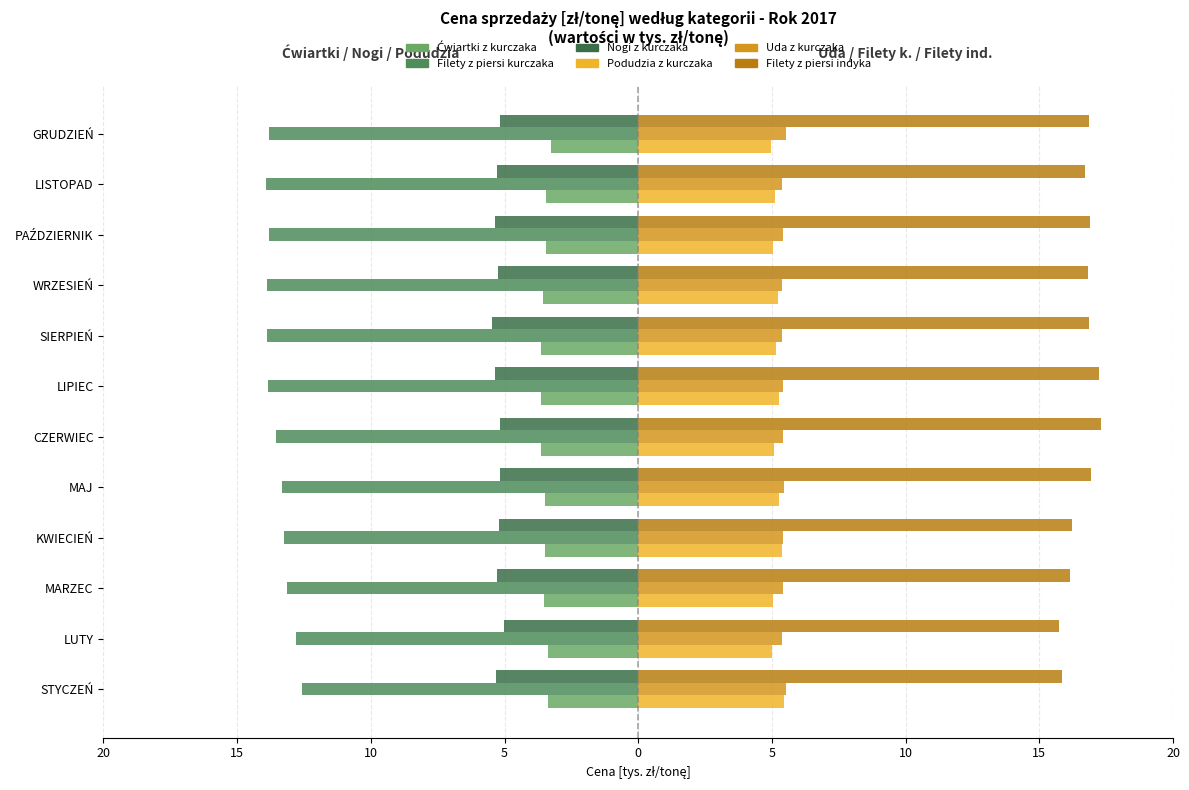

Reading right to left, extract all data points from this chart.

Ćwiartki z kurczaka: -3.3	-3.4	-3.5	-3.6	-3.6	-3.7	-3.6	-3.5	-3.5	-3.5	-3.4	-3.4
Filety z piersi kurczaka: -13.8	-13.9	-13.8	-13.9	-13.9	-13.9	-13.5	-13.3	-13.3	-13.2	-12.8	-12.6
Nogi z kurczaka: -5.2	-5.3	-5.4	-5.2	-5.5	-5.4	-5.2	-5.2	-5.2	-5.3	-5.0	-5.3
Podudzia z kurczaka: 5.0	5.1	5.1	5.2	5.2	5.3	5.1	5.3	5.4	5.1	5.0	5.5
Uda z kurczaka: 5.5	5.4	5.4	5.4	5.4	5.4	5.4	5.5	5.4	5.4	5.4	5.5
Filety z piersi indyka: 16.9	16.7	16.9	16.8	16.9	17.2	17.3	16.9	16.2	16.1	15.7	15.9